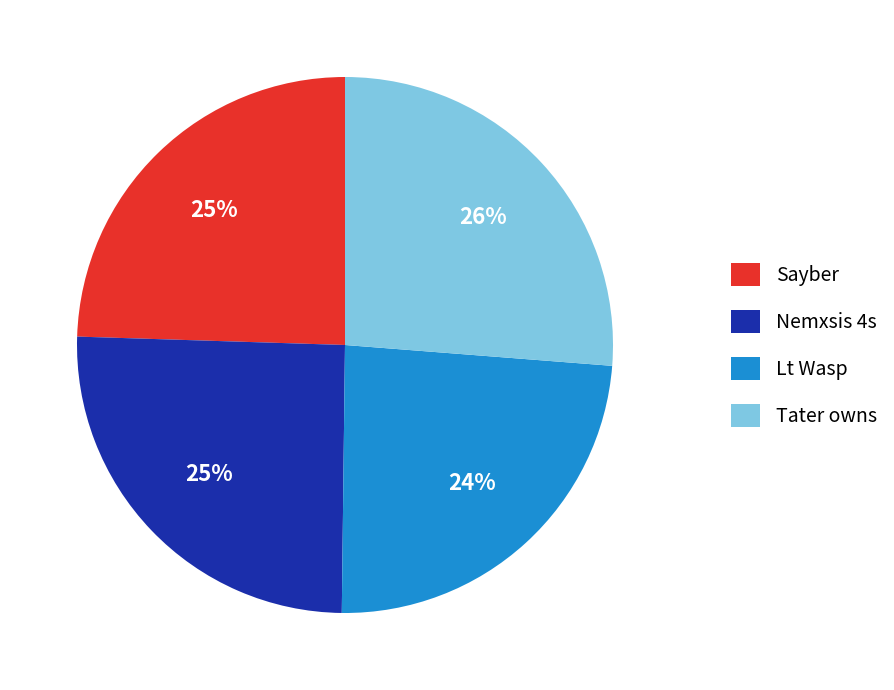

To the nearest percent, what percentage of the pie is Tater owns?

26%